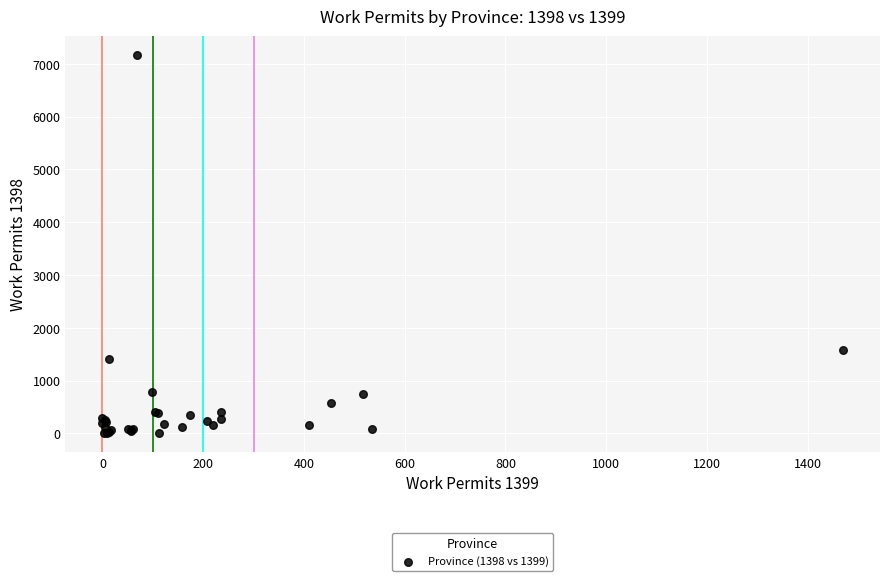

What Y value in the scatter plot is closest to 3584?

1583